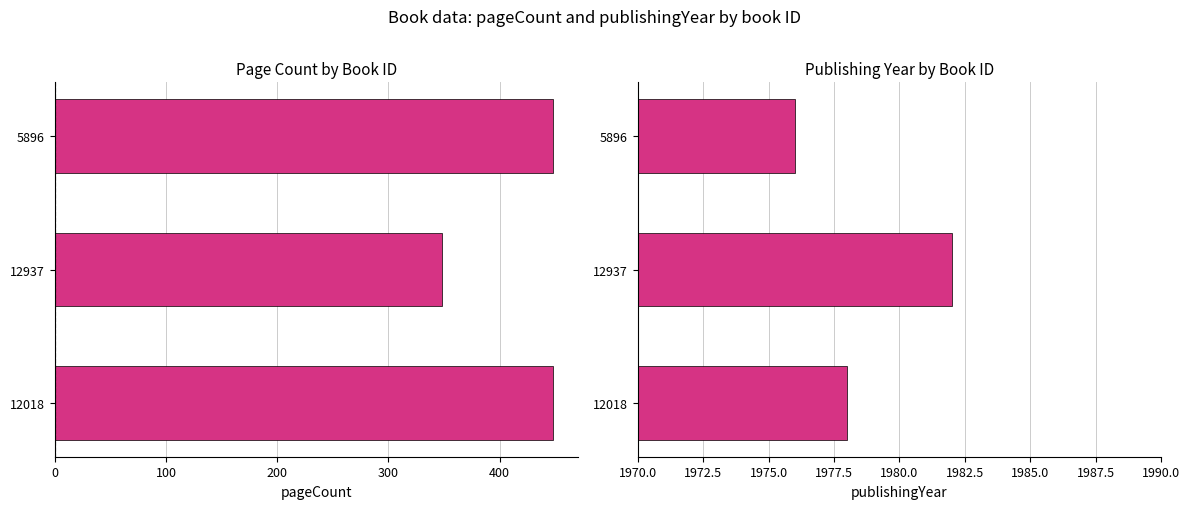

Which series has the largest range (max minus min)?

pageCount